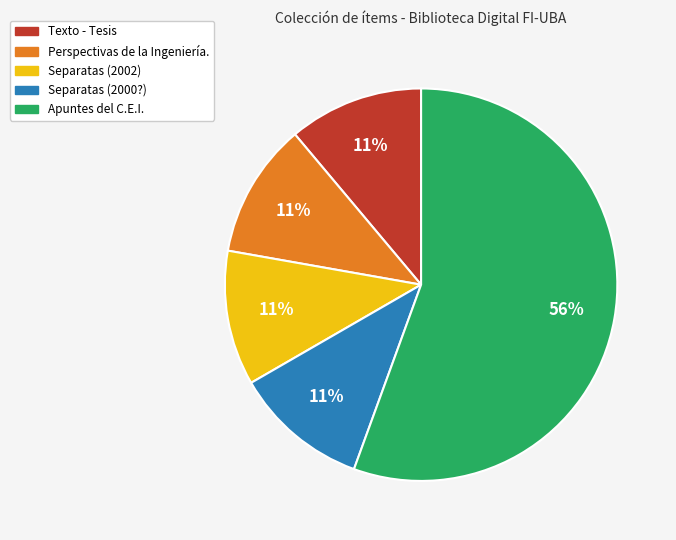

Does any single category account for the majority?

Yes